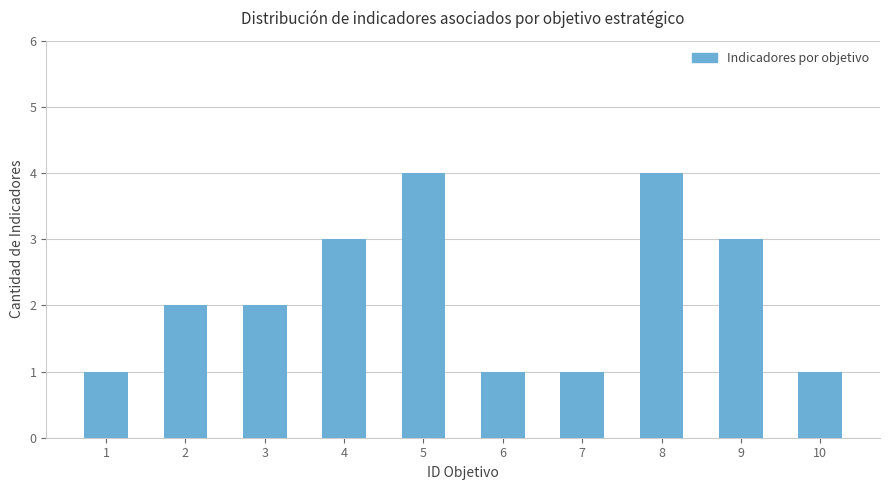

What is the change in value from 2 to 4?

+1